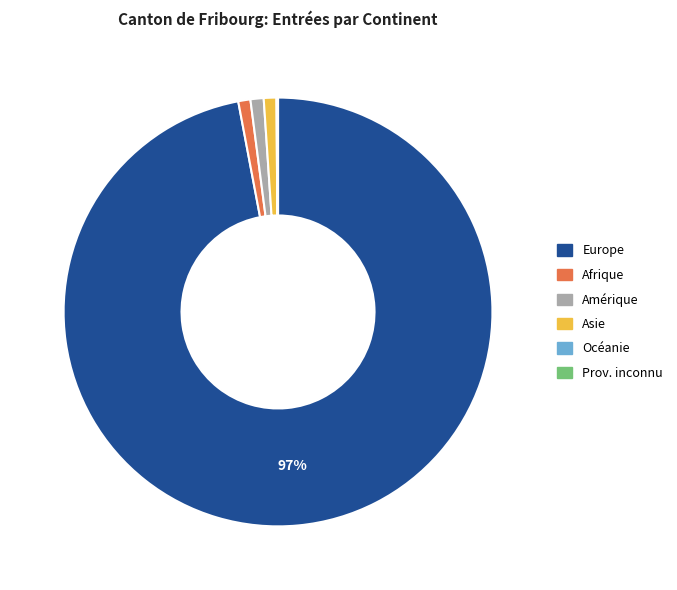

To the nearest percent, what is the difference between the largest and smallest slice percentages?

97%